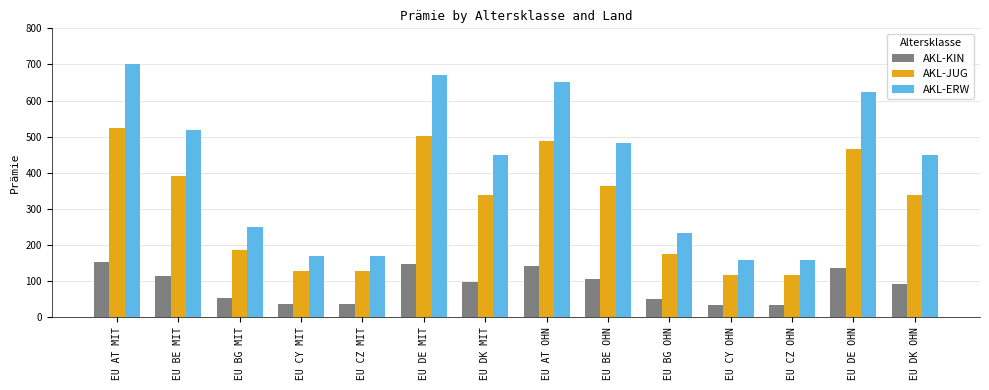

What is the lowest value of the AKL-ERW series?

158.1